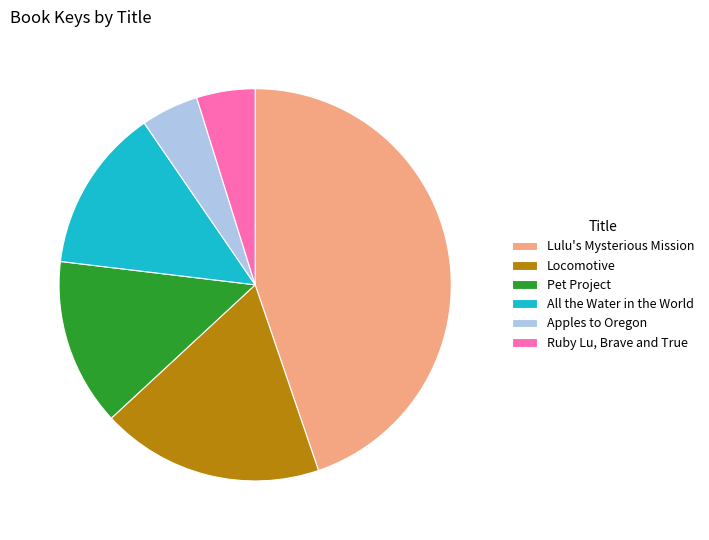

Which has a higher value, Locomotive or Pet Project?

Locomotive